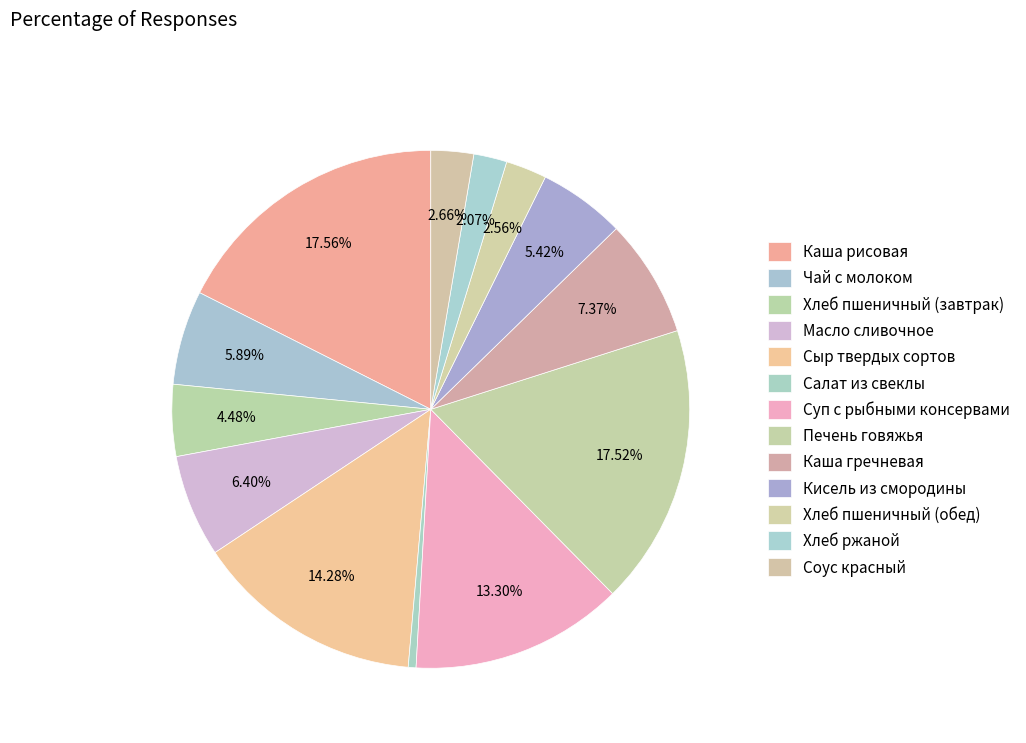

Rank the categories by value from lowest to highest.

Салат из свеклы, Хлеб ржаной, Хлеб пшеничный (обед), Соус красный, Хлеб пшеничный (завтрак), Кисель из смородины, Чай с молоком, Масло сливочное, Каша гречневая, Суп с рыбными консервами, Сыр твердых сортов, Печень говяжья, Каша рисовая